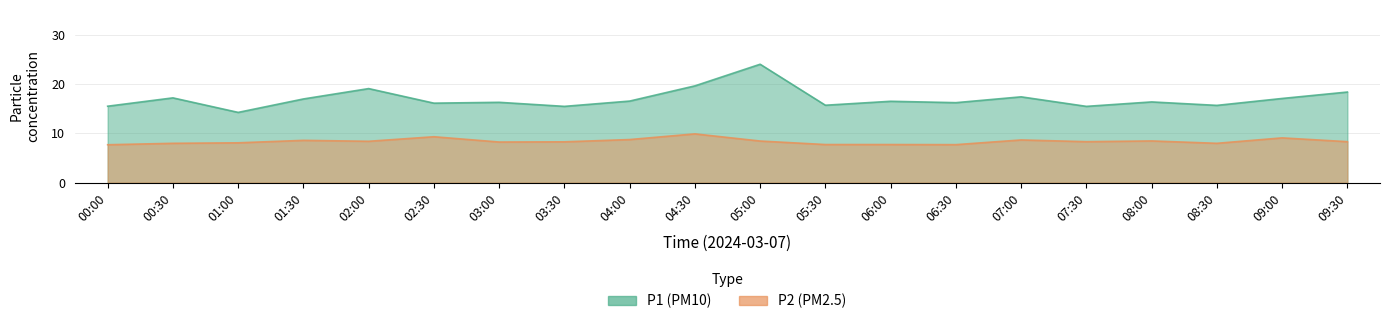

Reading left to right, list all the values displayed in this chart.

P1: 15.5	17.2	14.2	16.9	19.1	16.1	16.3	15.4	16.5	19.6	24.0	15.7	16.5	16.2	17.4	15.4	16.4	15.7	17.1	18.4
P2: 7.7	8.0	8.1	8.6	8.4	9.3	8.2	8.3	8.7	9.9	8.4	7.7	7.7	7.7	8.7	8.3	8.4	8.0	9.1	8.3